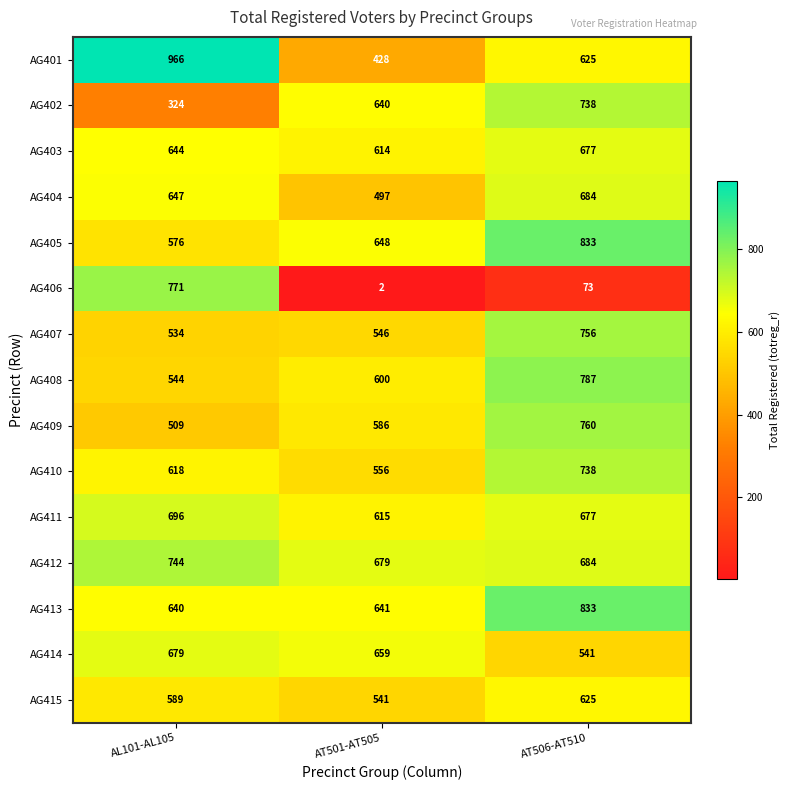

Which series has the largest total across all categories?

AG413